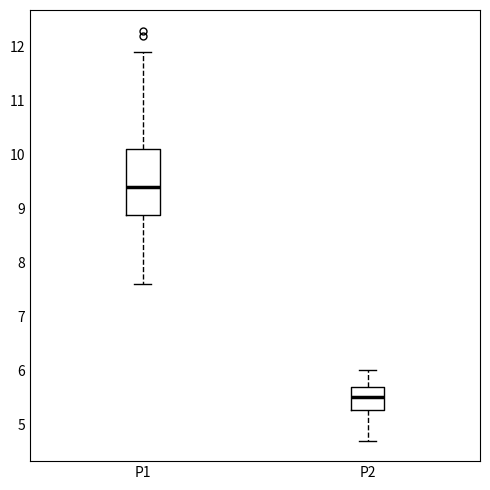

Which box is the tallest, from its lower edge to its upper edge?

P1